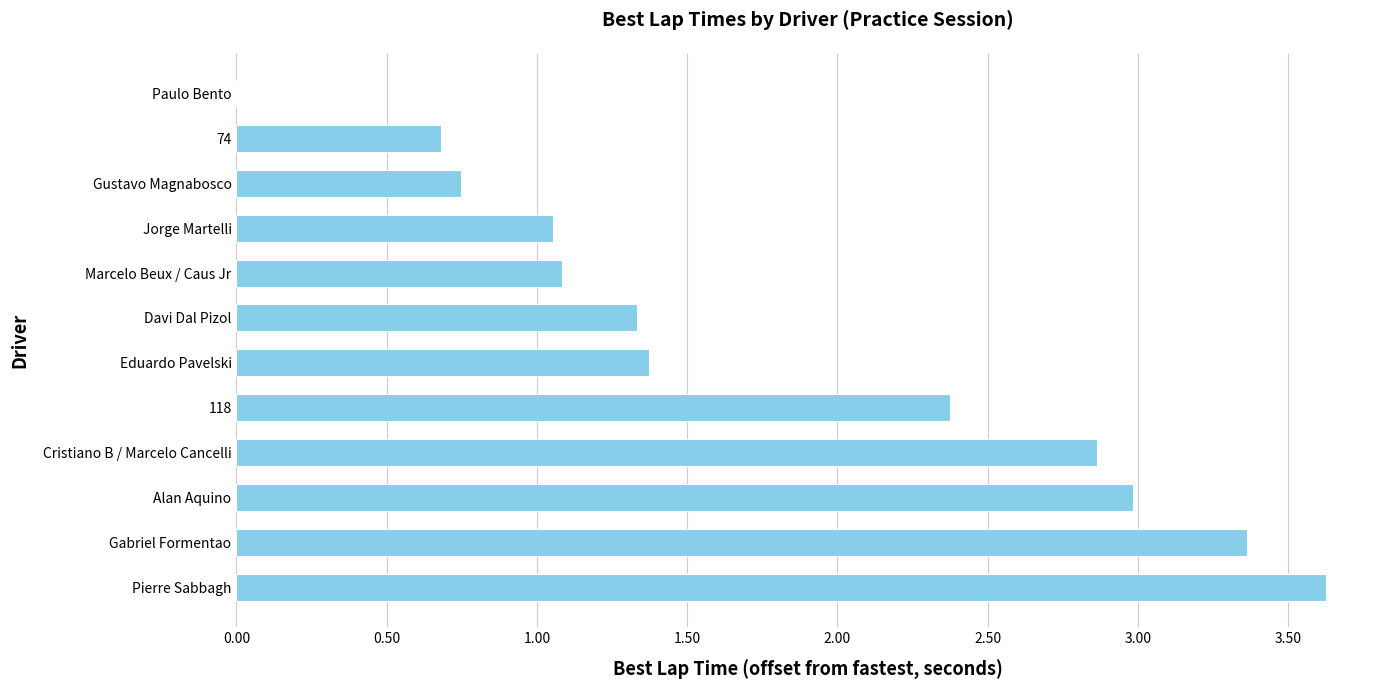

Read the value at 118.

2.4